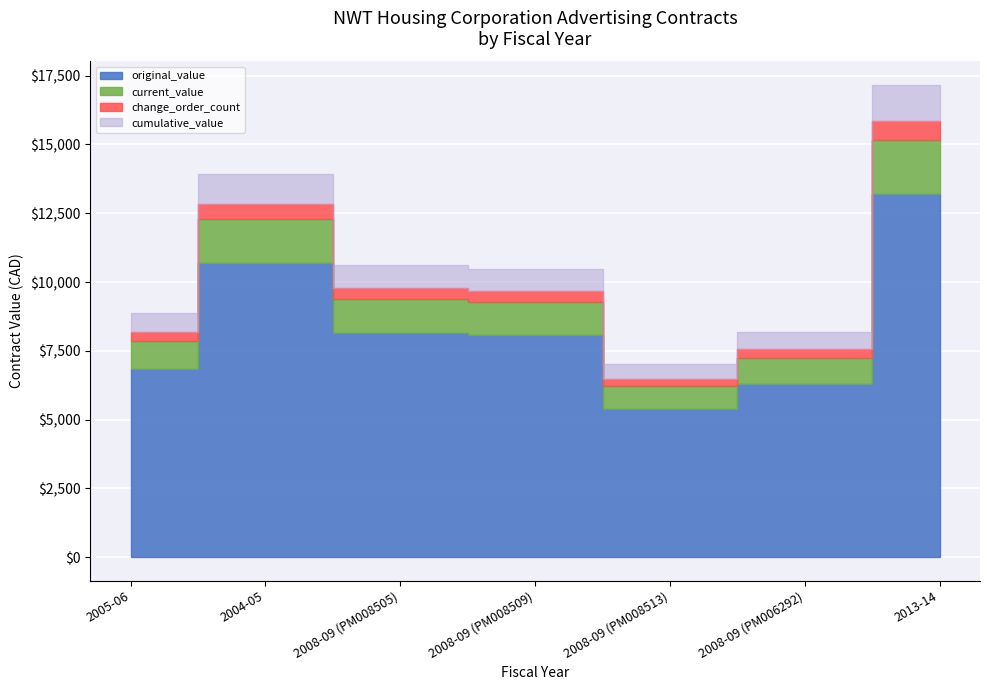

What is the difference between the second highest and minimum values in the original_value series?

5300.2